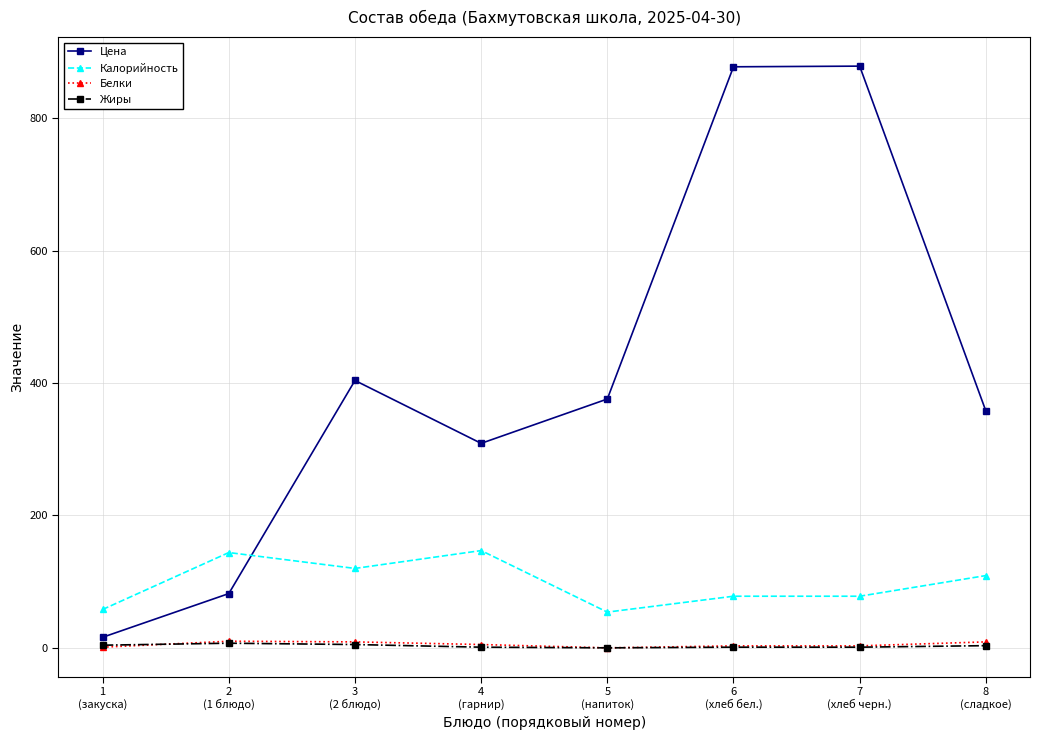

What is the lowest value of the Калорийность series?

54.0